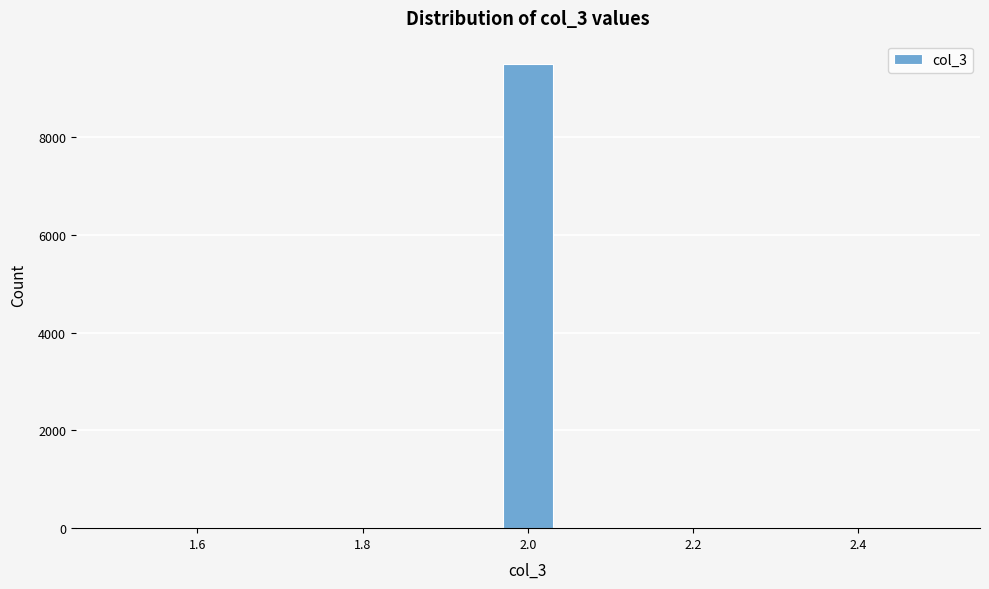

Read against the x-axis, roughly where is the centre of the tallest bar?

2.00